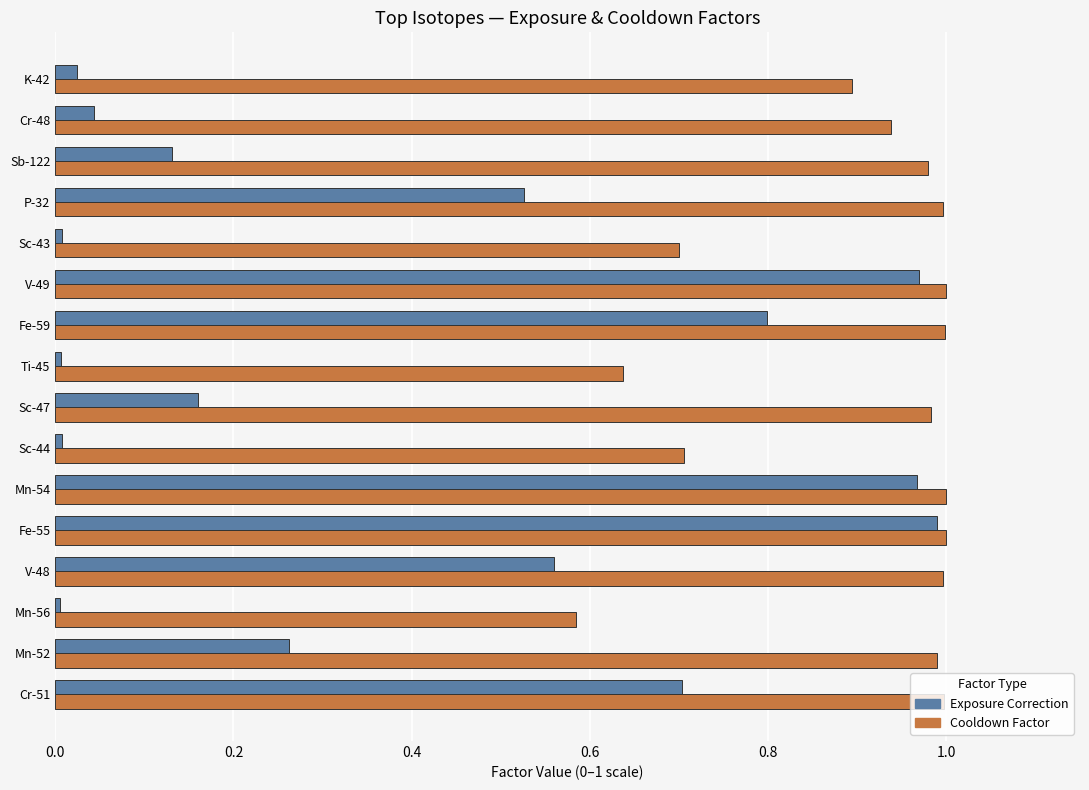

Which category has the lowest value in the Cooldown Factor series?

Mn-56